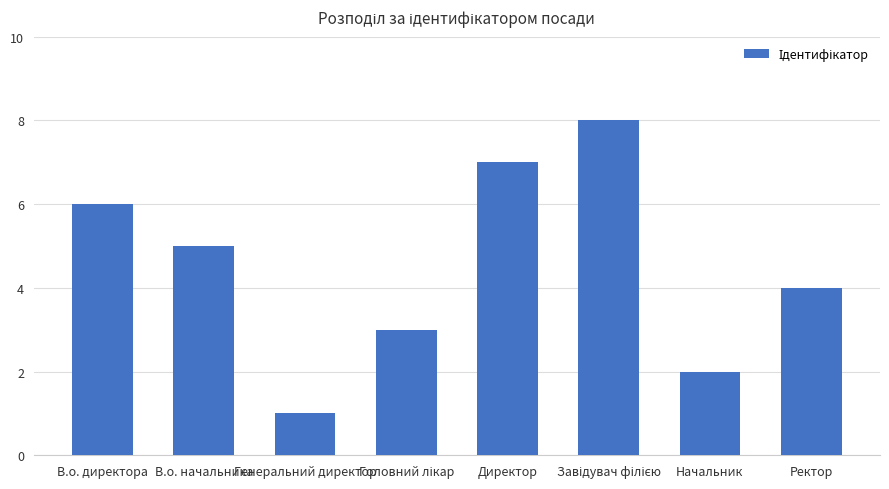

Which has a higher value, Ректор or Генеральний директор?

Ректор